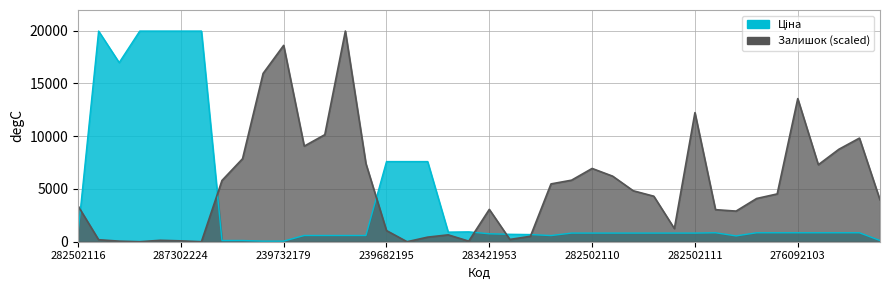

What position from the right is 282502110?

15